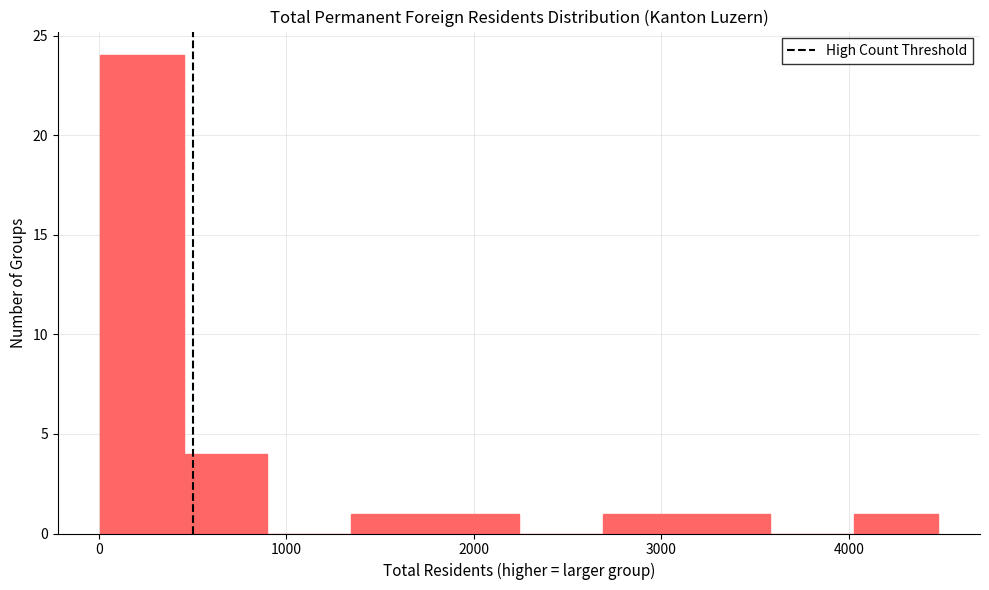

How tall is the bar that spans 4000 to 4500 on the x-axis? Neither the bar edges nor the heights are printed on the chart, so give them approximately, as read against the axes.

1